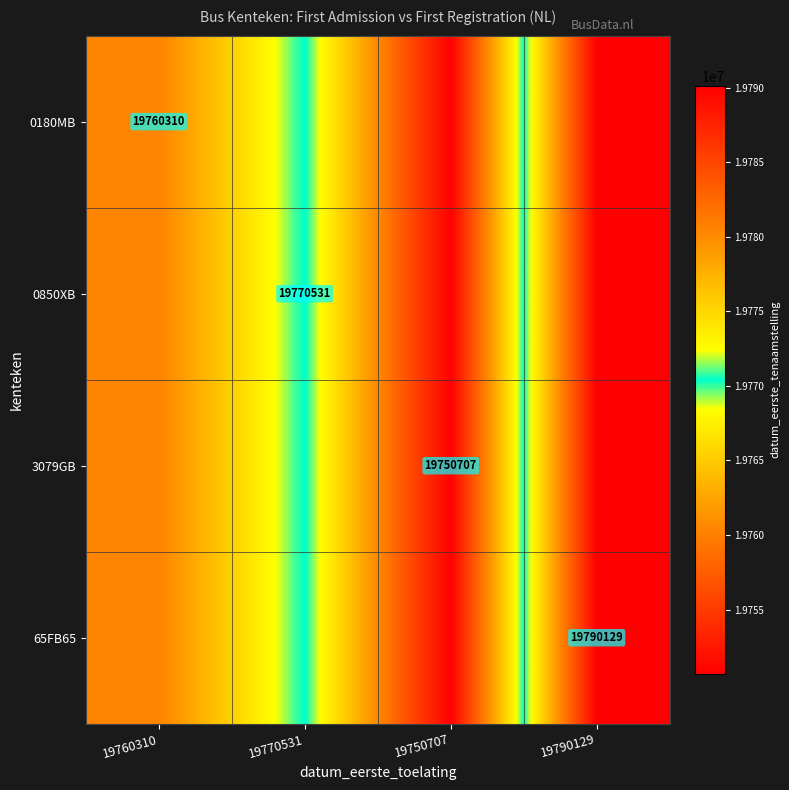

The 0850XB series shows 11945196 at 19770531. True or false?

False